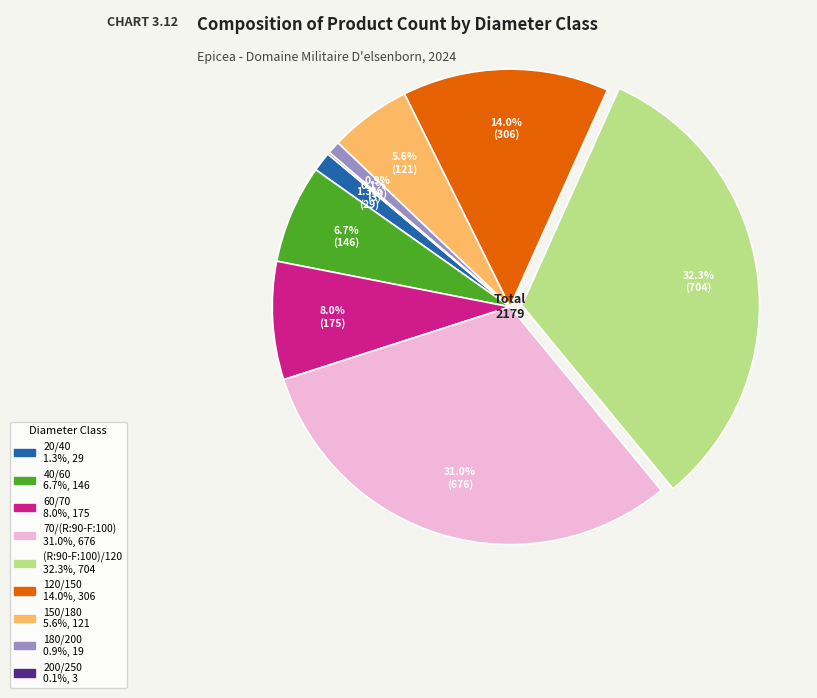

To the nearest percent, what percentage of the pie is 180/200?

1%